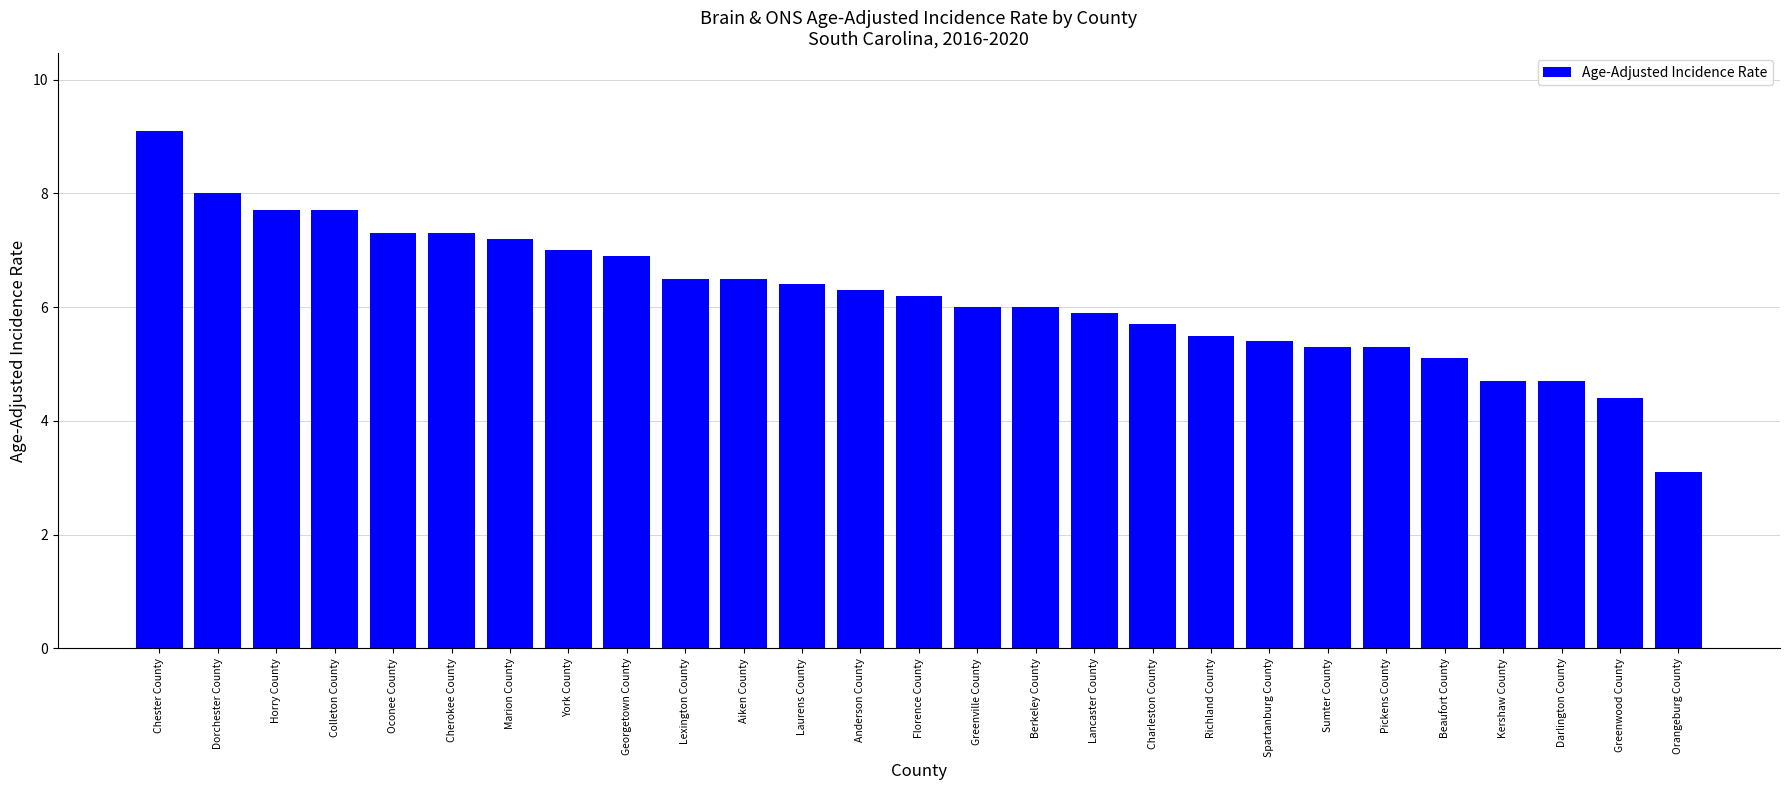

What is the label of the 18th bar from the left?

Charleston County